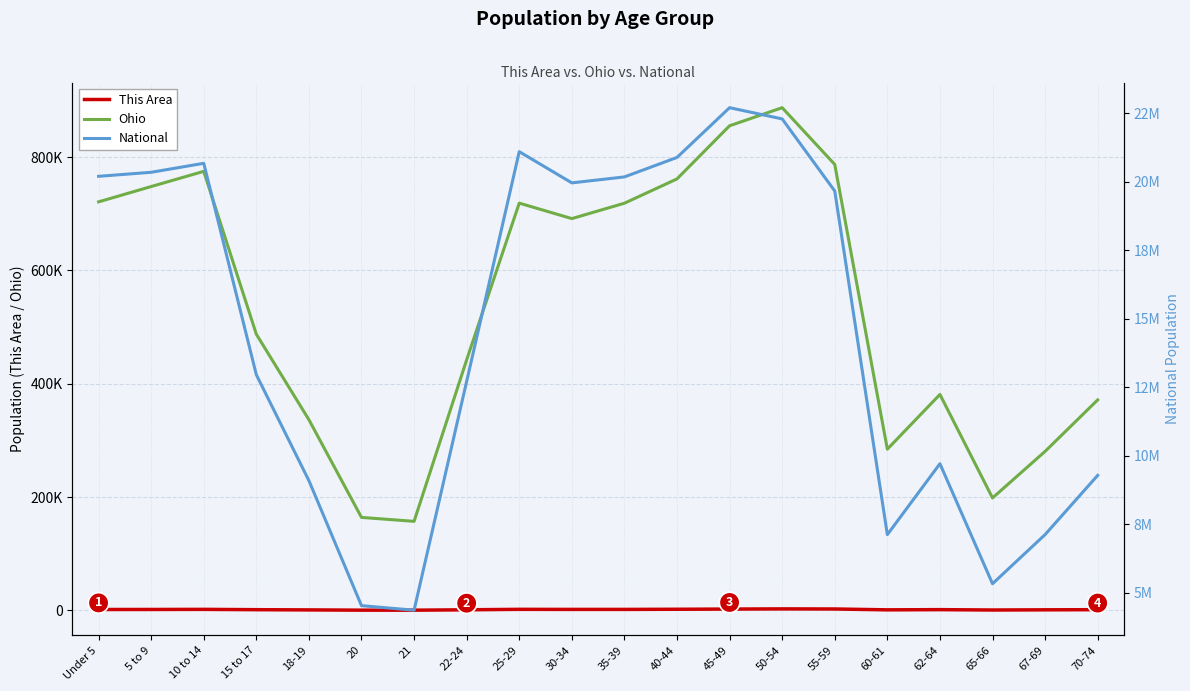

What is the difference between the maximum and minimum values in the This Area series?

2275